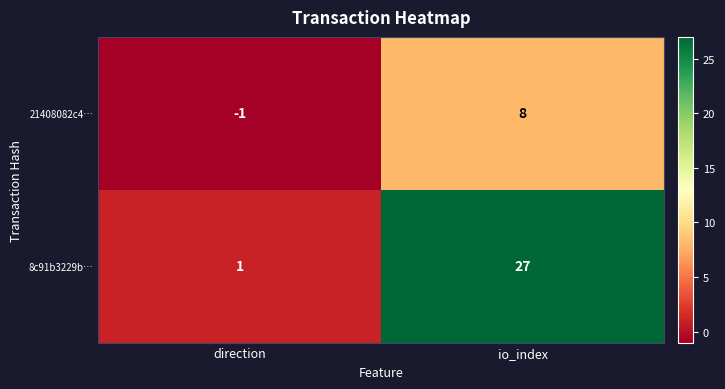

The 8c91b3229b… series shows 1 at direction. True or false?

True